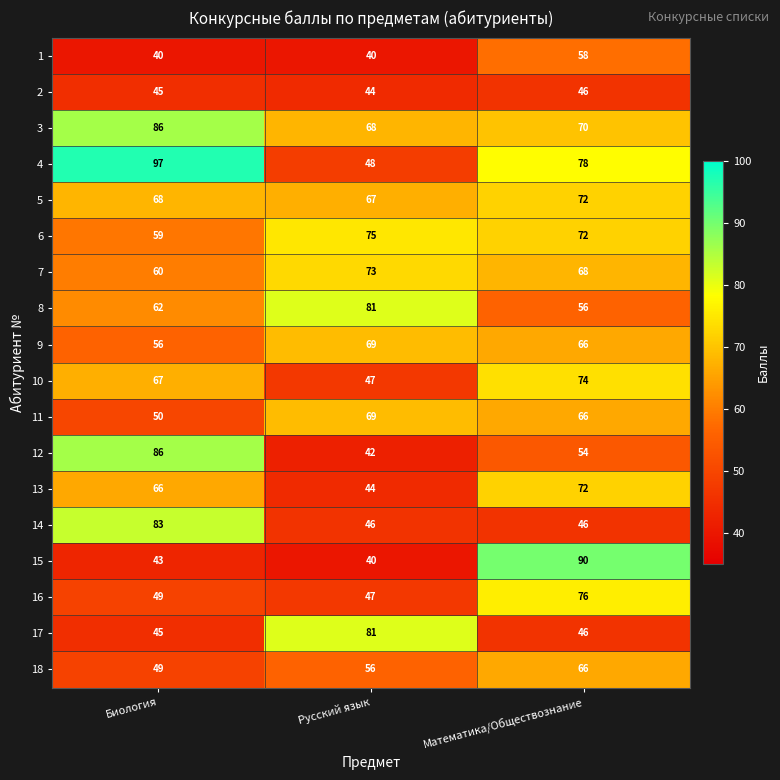

Which series has the widest spread of values?

15